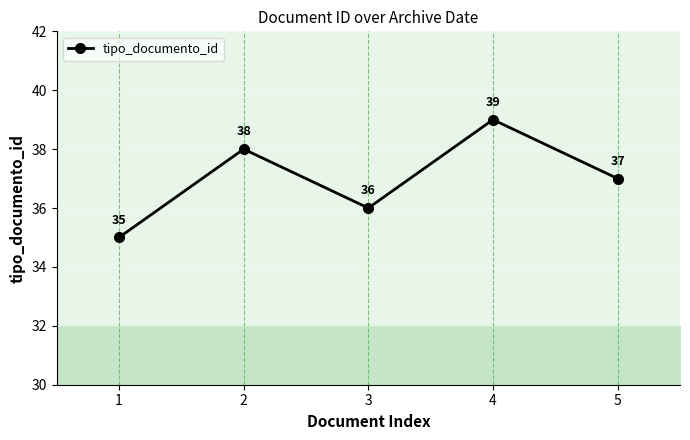

Reading left to right, list all the values displayed in this chart.

1=35	2=38	3=36	4=39	5=37